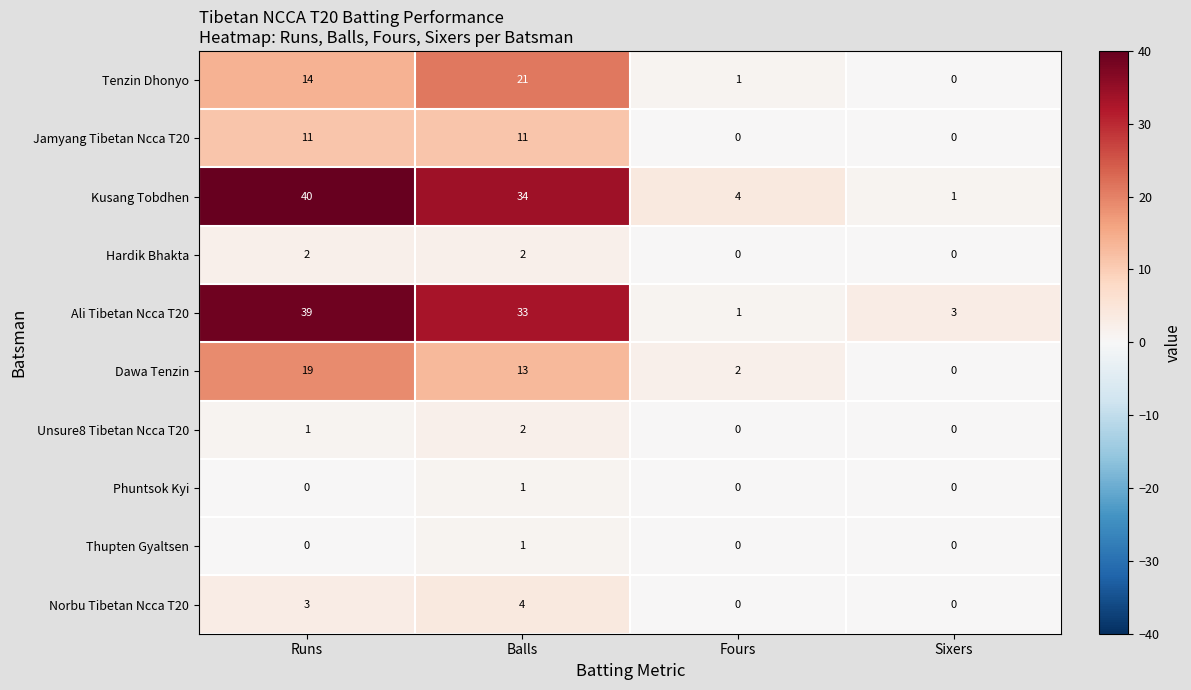

Count the number of categories in the chart.

4